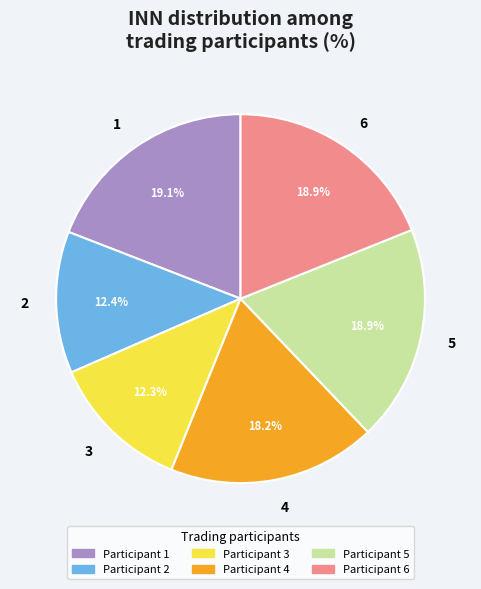

What is the total percentage of 4 and 5?

37.2%